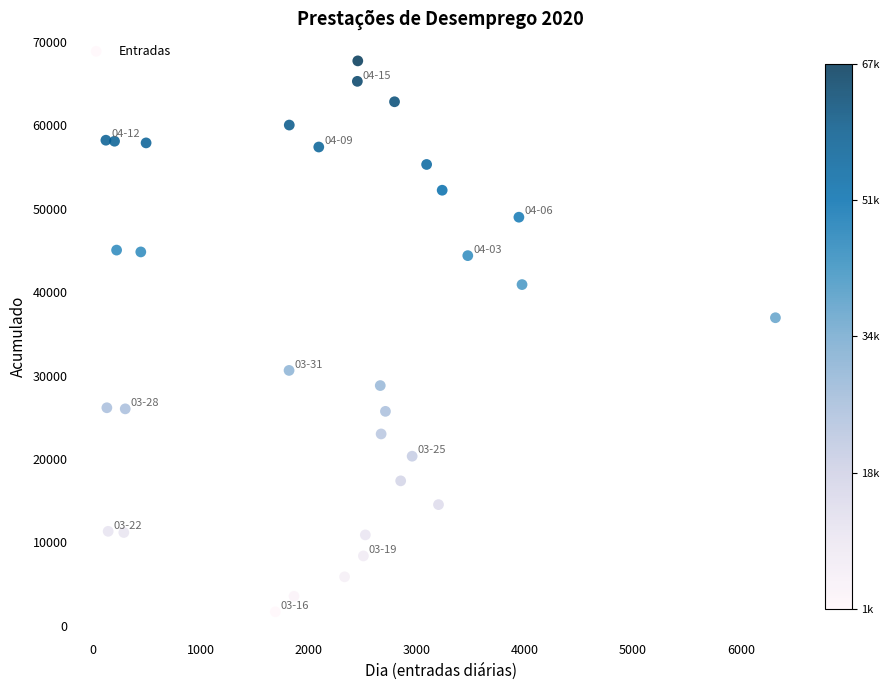

What Y value in the scatter plot is closest to 34707?

36938